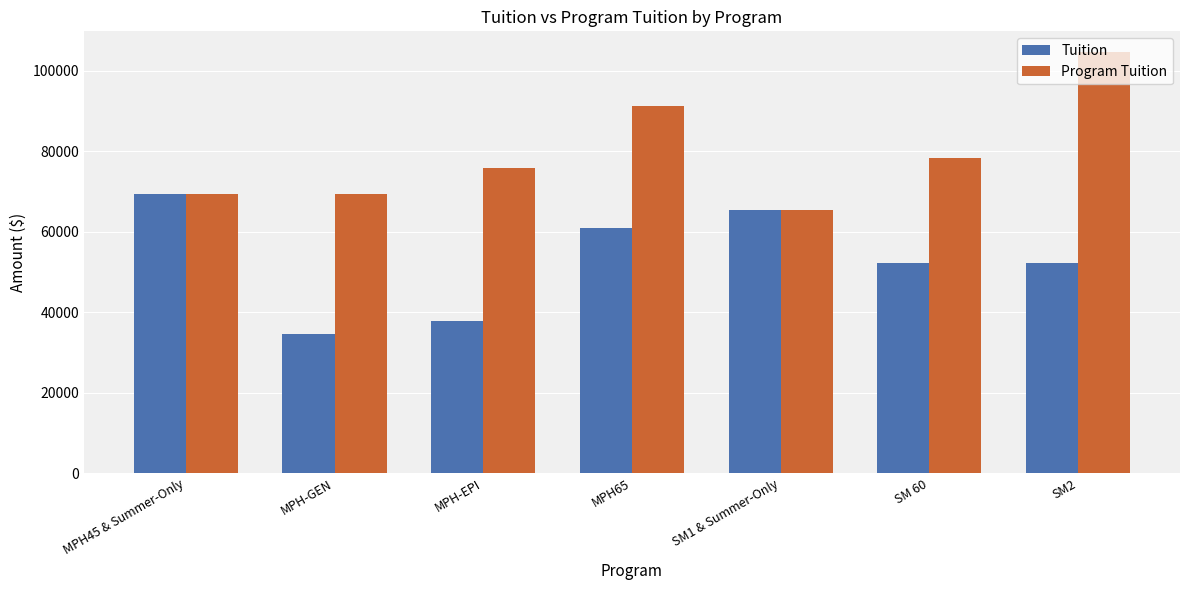

At how many categories does at least one series exceed 54018?

7